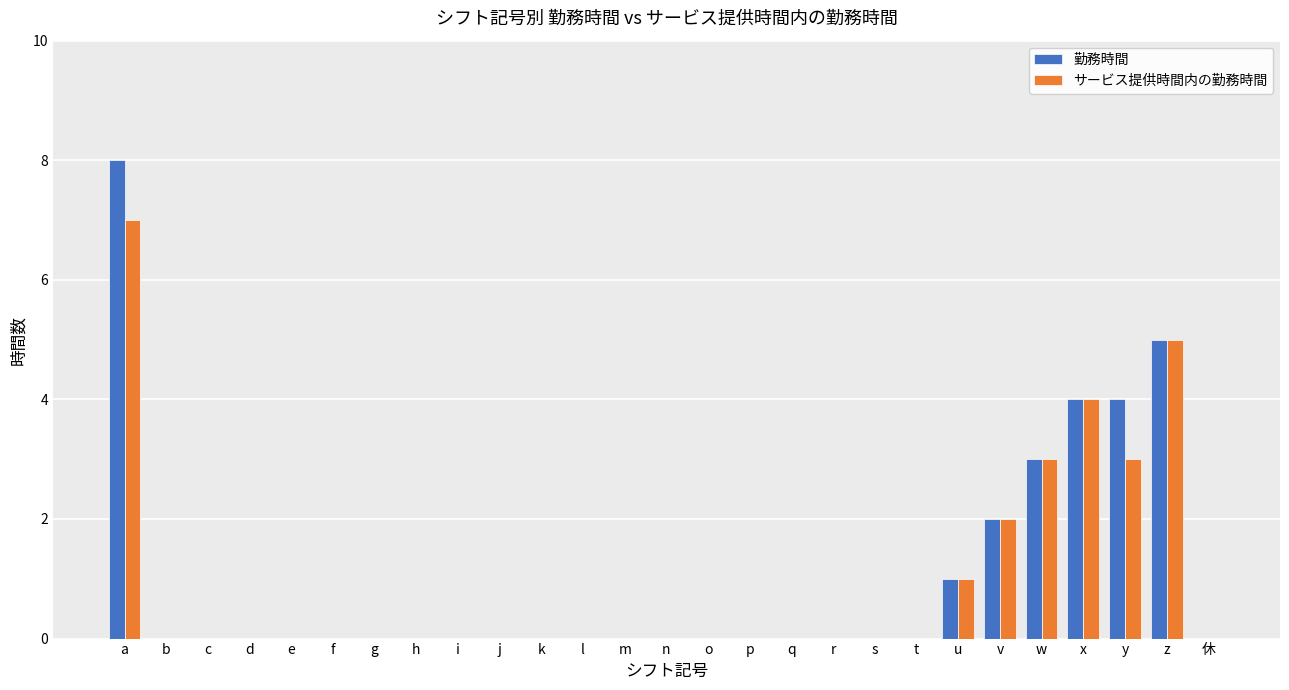

What is the sum of the サービス提供時間内の勤務時間 values at w and b?

3